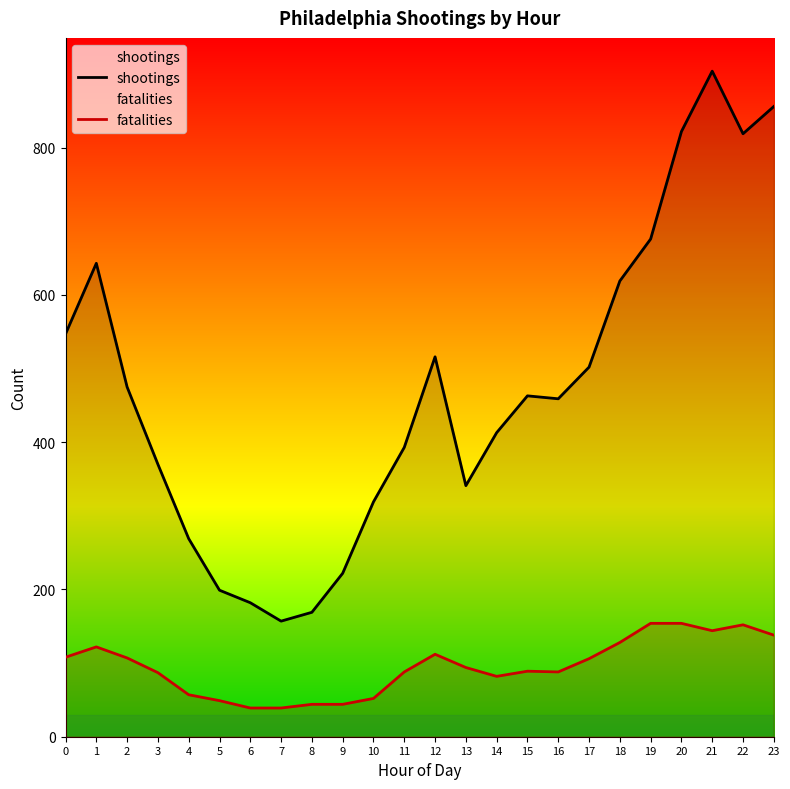

Which series has the widest spread of values?

shootings